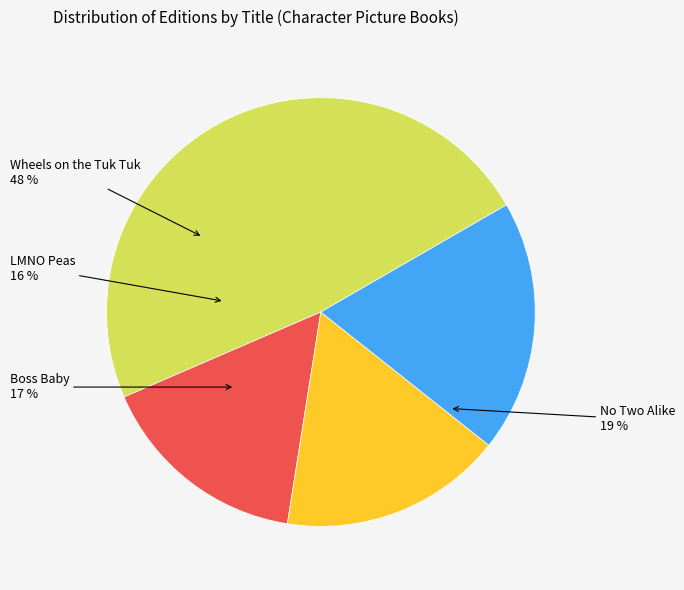

What is the largest slice in the pie chart?

Wheels on the Tuk Tuk